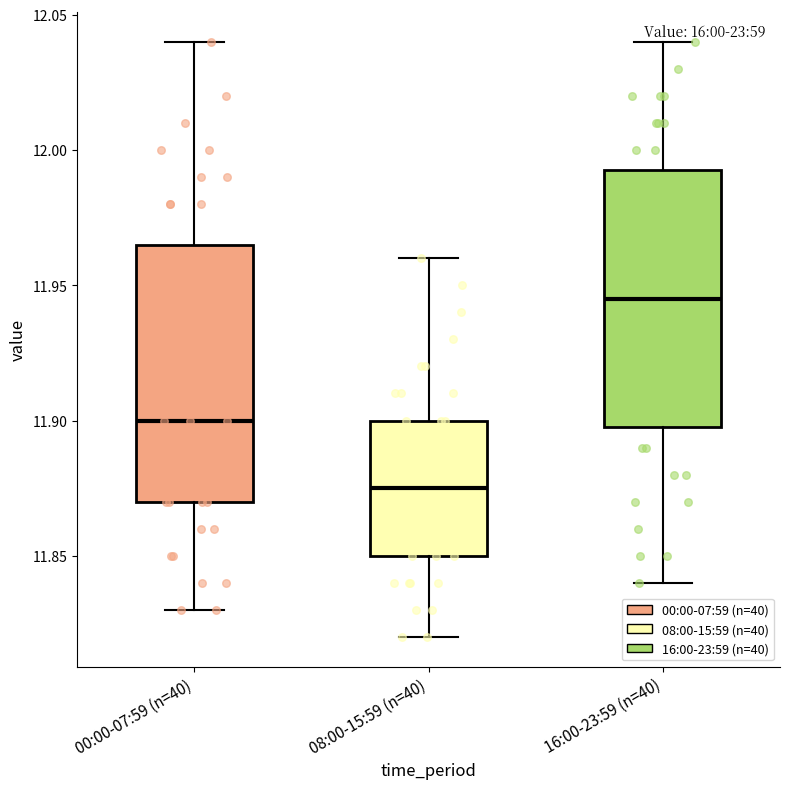

Reading left to right, read every box against the y-axis: the position of its median line, the range the box covers, and the ends of its whiskers. The values are not printed on the chart, so give them approximately, as read against the axis.

00:00-07:59 (n=40): median 11.900, box 11.870 to 11.965, whiskers 11.830 to 12.040
08:00-15:59 (n=40): median 11.875, box 11.850 to 11.900, whiskers 11.820 to 11.960
16:00-23:59 (n=40): median 11.945, box 11.900 to 11.995, whiskers 11.840 to 12.040